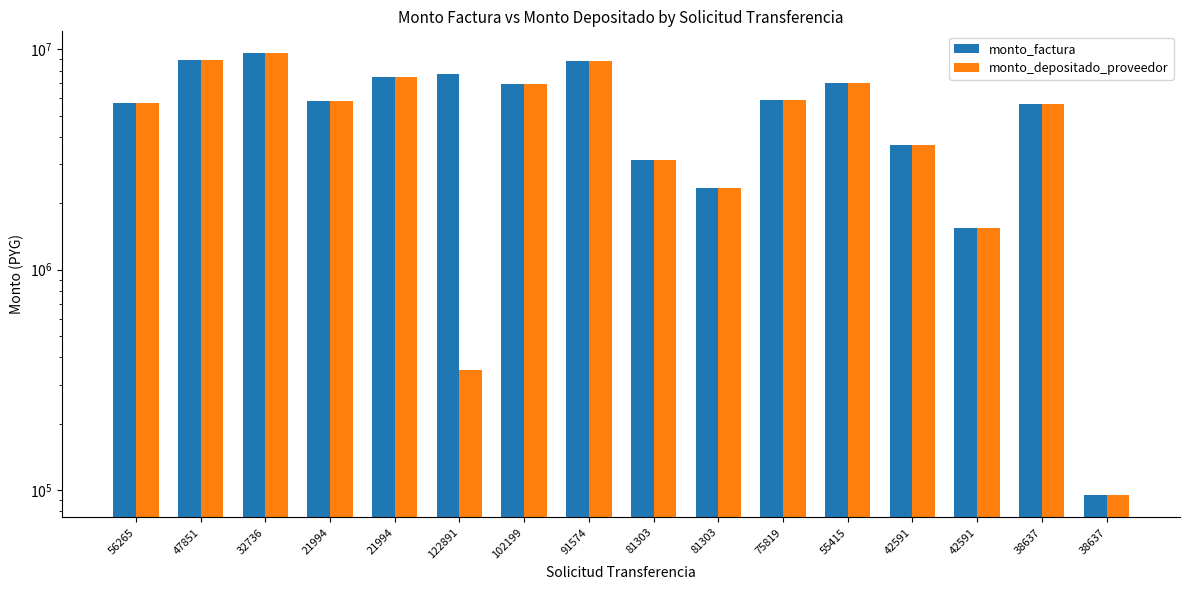

Reading left to right, list all the values displayed in this chart.

monto_factura: 5717776	8963248	9562224	5789592	7514704	7676672	6955456	8827256	3147680	2353120	5869048	7001296	3661088	1538696	5636792	94736
monto_depositado_proveedor: 5717776	8963248	9562224	5789592	7514704	348940	6955456	8827256	3147680	2353120	5869048	7001296	3661088	1538696	5636792	94736